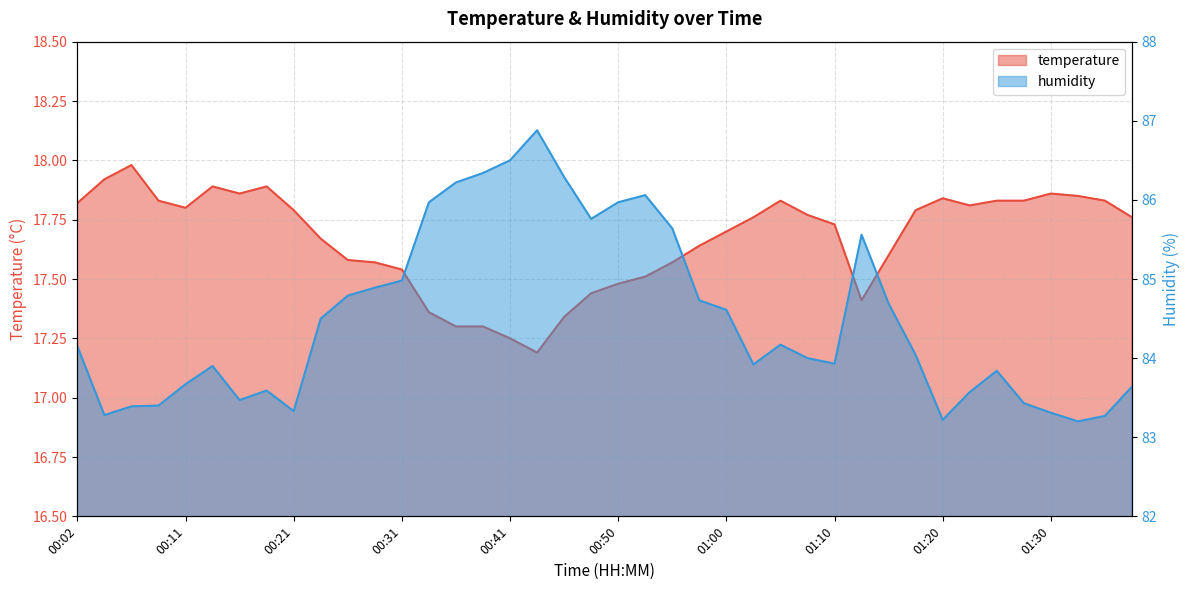

What is the difference between the second highest and minimum values in the temperature series?

0.7